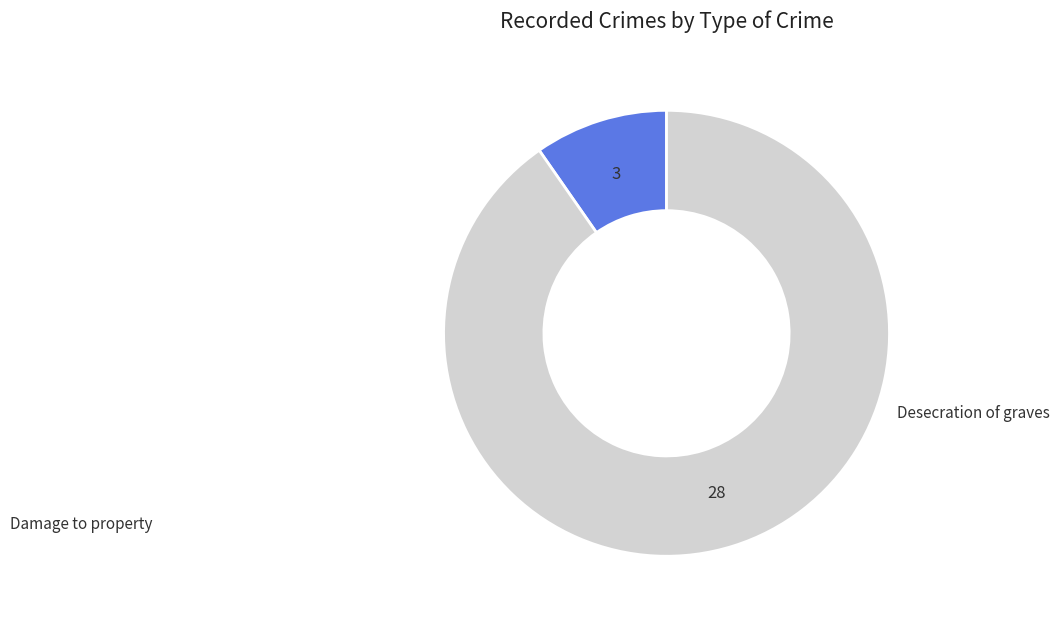

Does Desecration of graves account for over 50% of the chart?

Yes